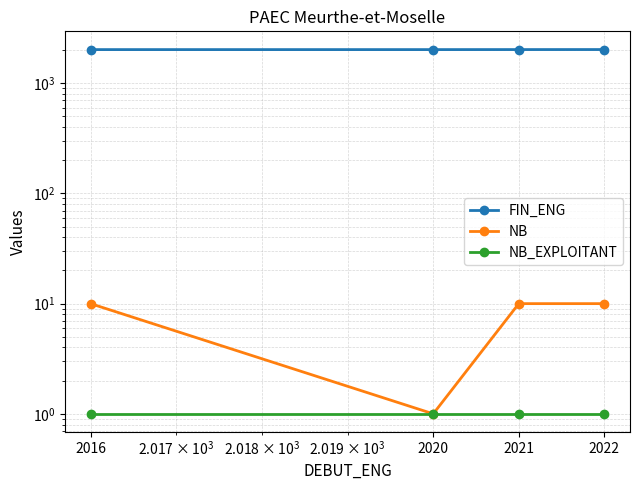

Reading left to right, what are all the values shown in this chart?

FIN_ENG: 2016=2020	2020=2020	2021=2021	2022=2022
NB: 2016=10	2020=1	2021=10	2022=10
NB_EXPLOITANT: 2016=1	2020=1	2021=1	2022=1